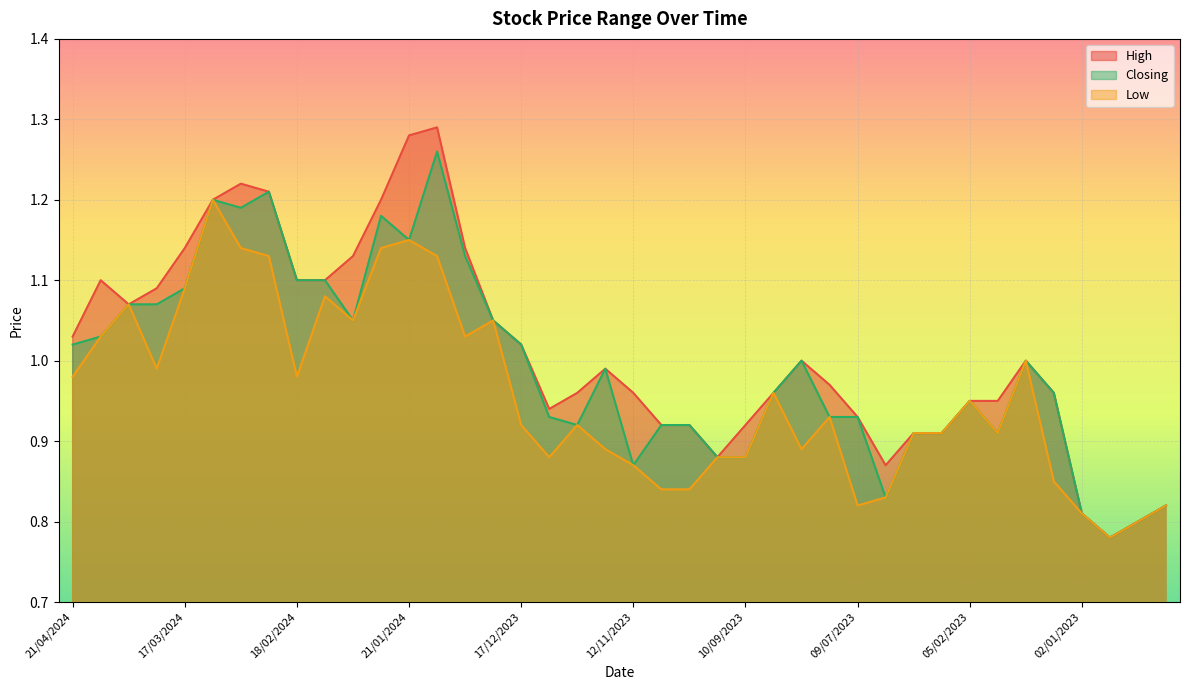

Does the chart display data point markers on the line(s)?

No